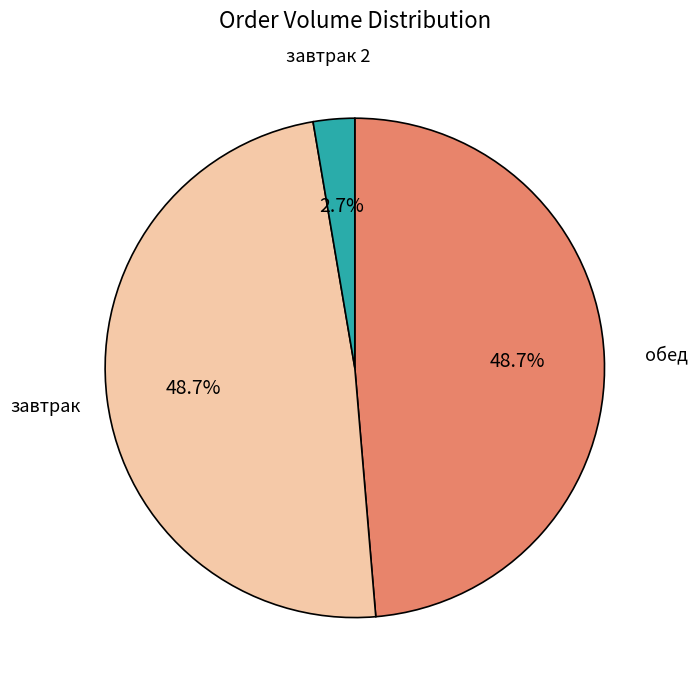

How many segments does this pie chart have?

3